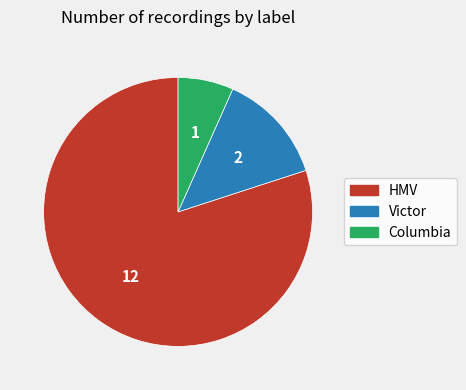

Which has a higher value, Victor or HMV?

HMV